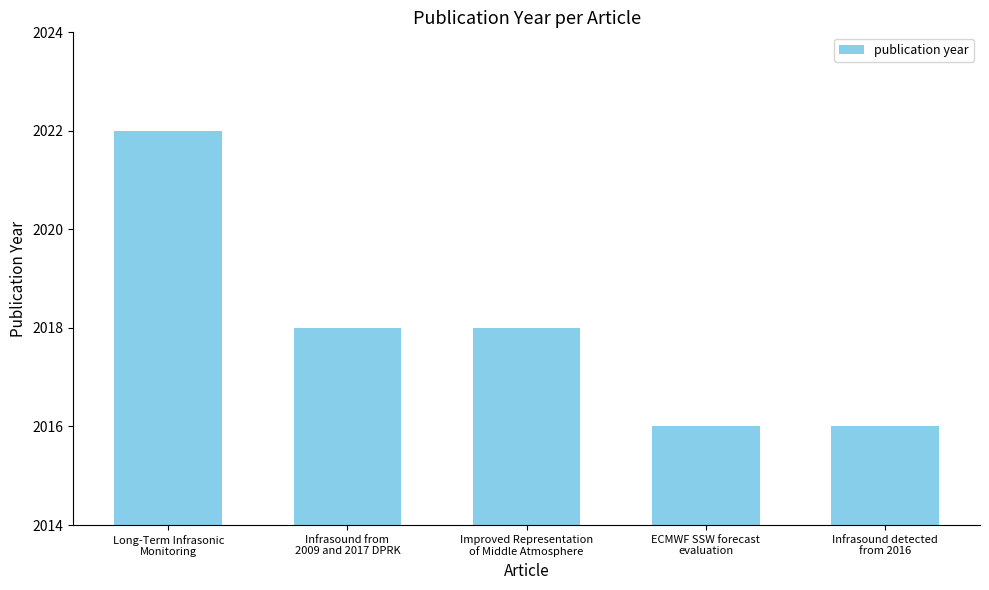

What is the change in value from Long-Term Infrasonic
Monitoring to Improved Representation
of Middle Atmosphere?

-4